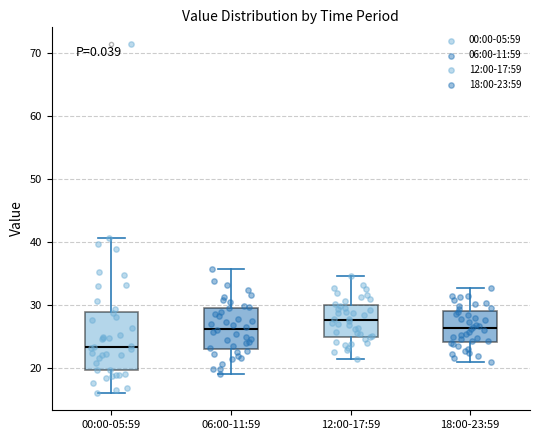

Where is the upper edge of the box for 12:00-17:59 on the y-axis? The values are not printed on the chart, so give them approximately, as read against the axis.

30